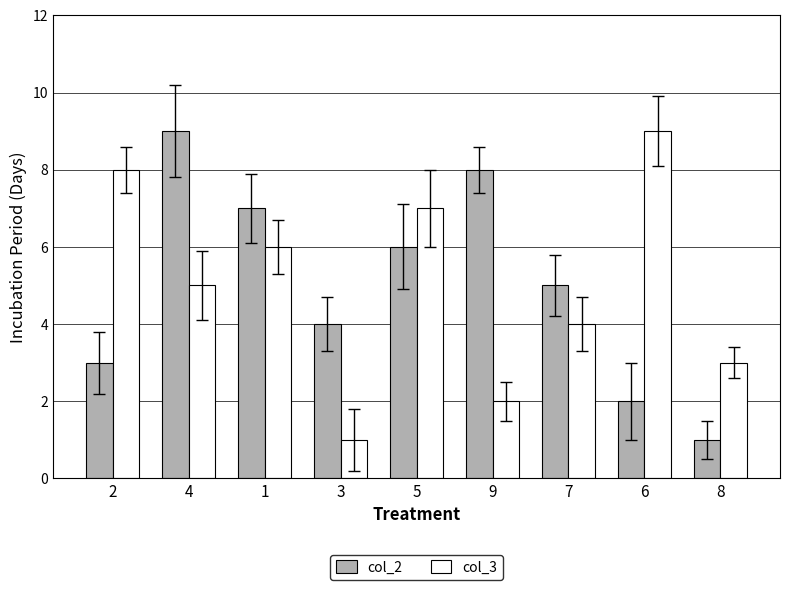

Rank the series at 1 from lowest to highest value.

col_3, col_2